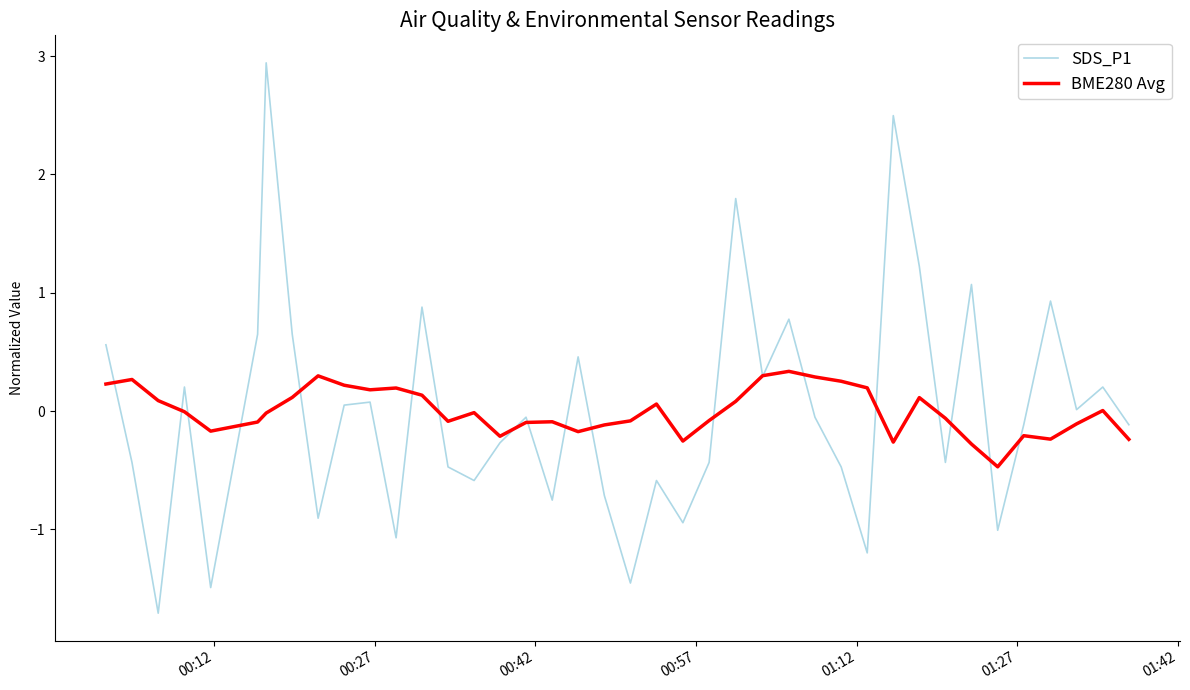

Which series has the widest spread of values?

SDS_P1